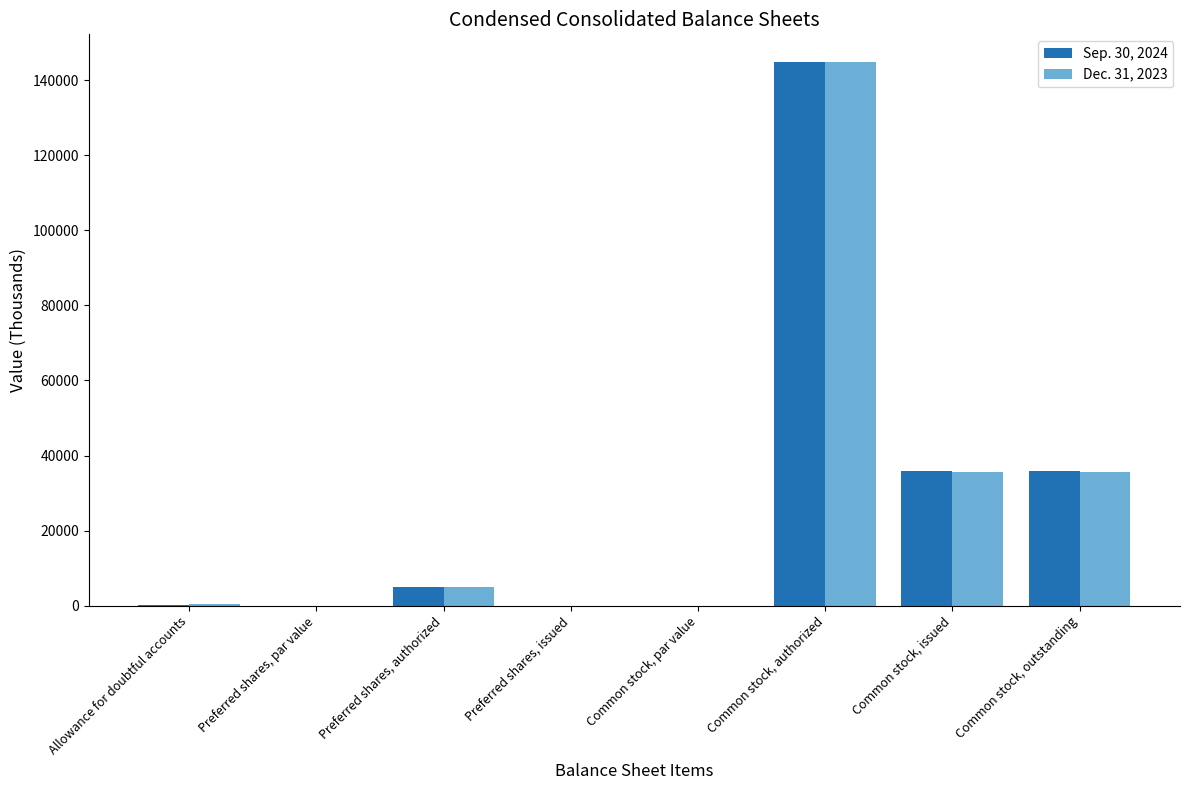

How many series are shown in this chart?

2